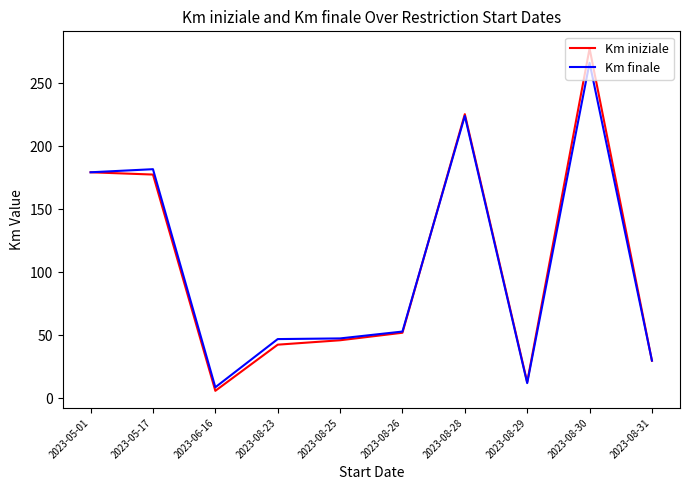

At which label is Km iniziale closest to 141?

2023-05-17